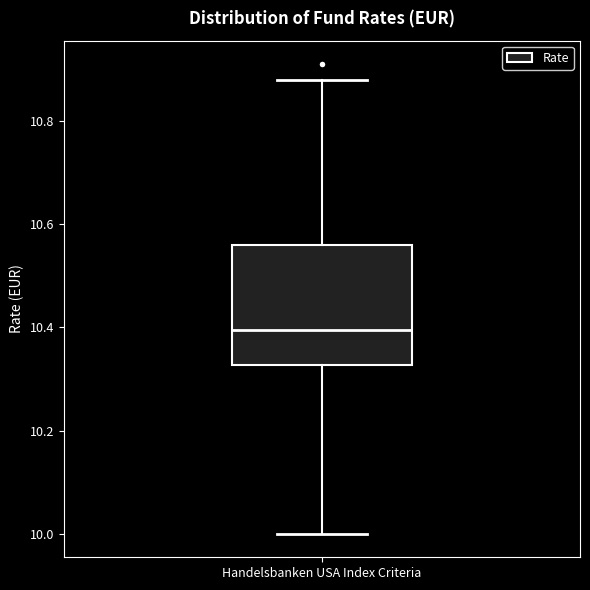

Where does the median line of the box for Handelsbanken USA Index Criteria sit on the y-axis? The values are not printed on the chart, so give them approximately, as read against the axis.

10.40